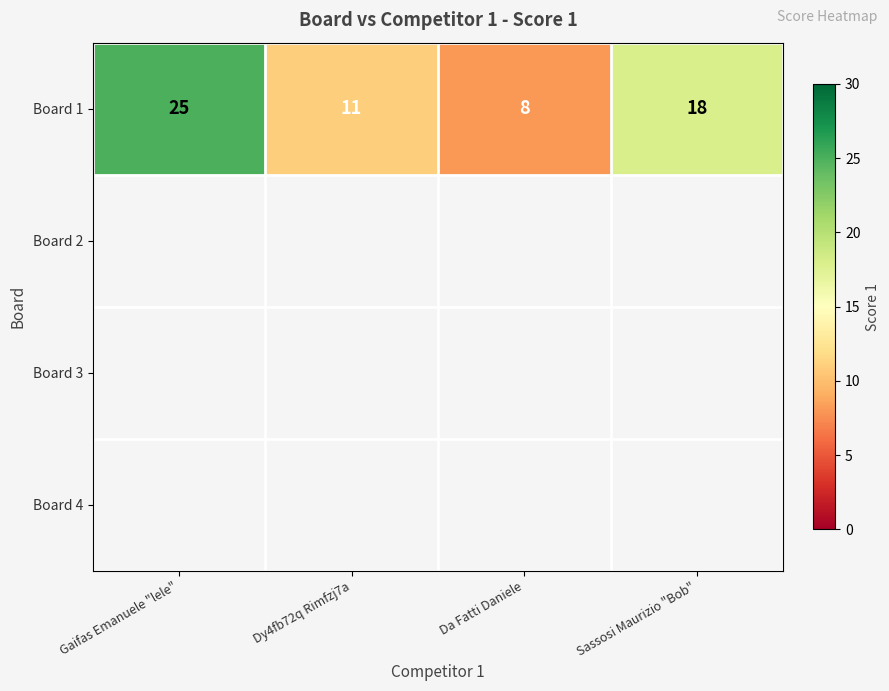

The value at Gaifas Emanuele "lele" is 25. True or false?

True